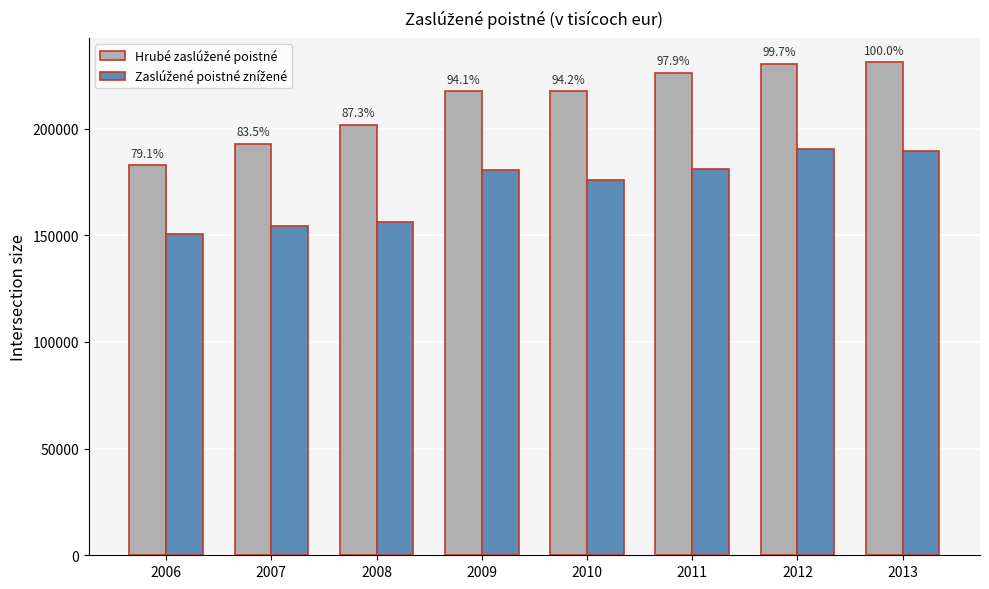

The value of Hrubé zaslúžené poistné at 2012 is 230509.6. True or false?

True